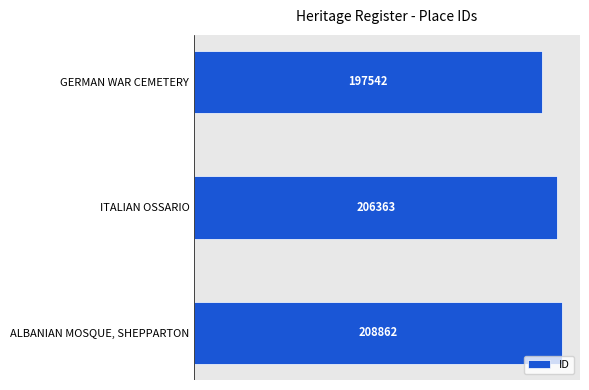

Count the values in the range 197542 to 208862.

3